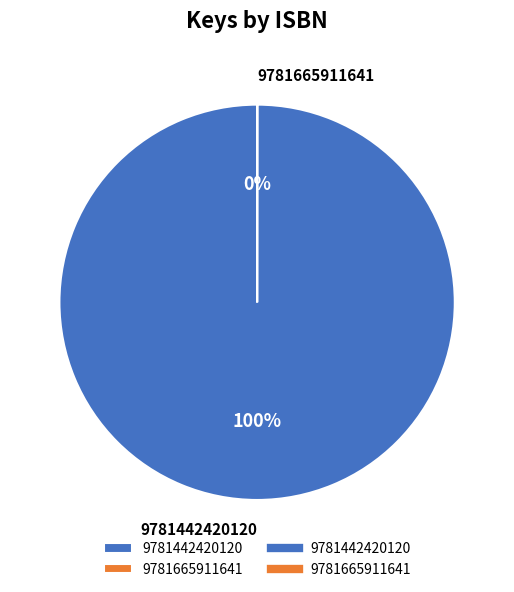

What is the largest slice in the pie chart?

9781442420120